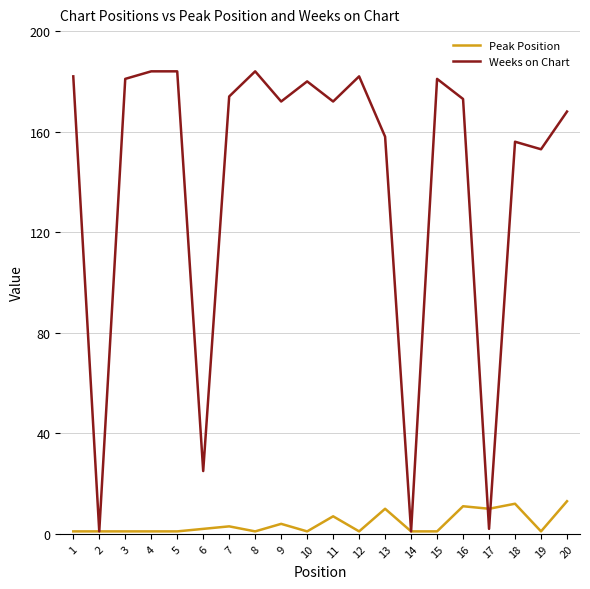

The value of Peak Position at 18 is 12. True or false?

True